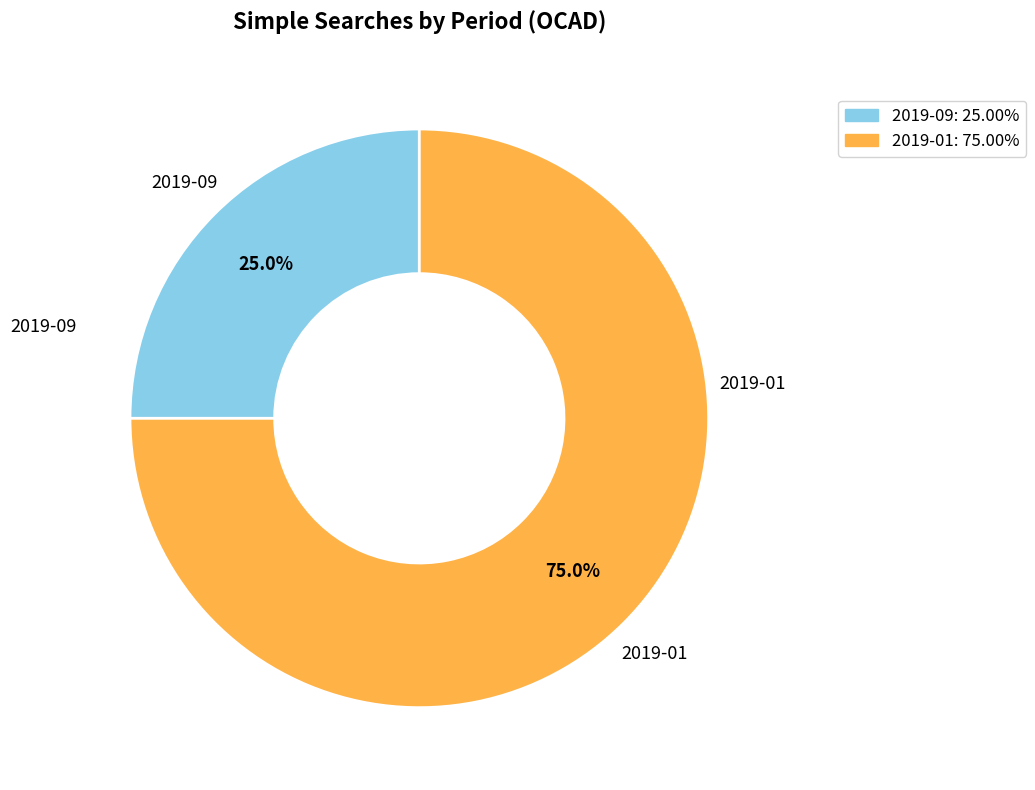

How many segments does this pie chart have?

2